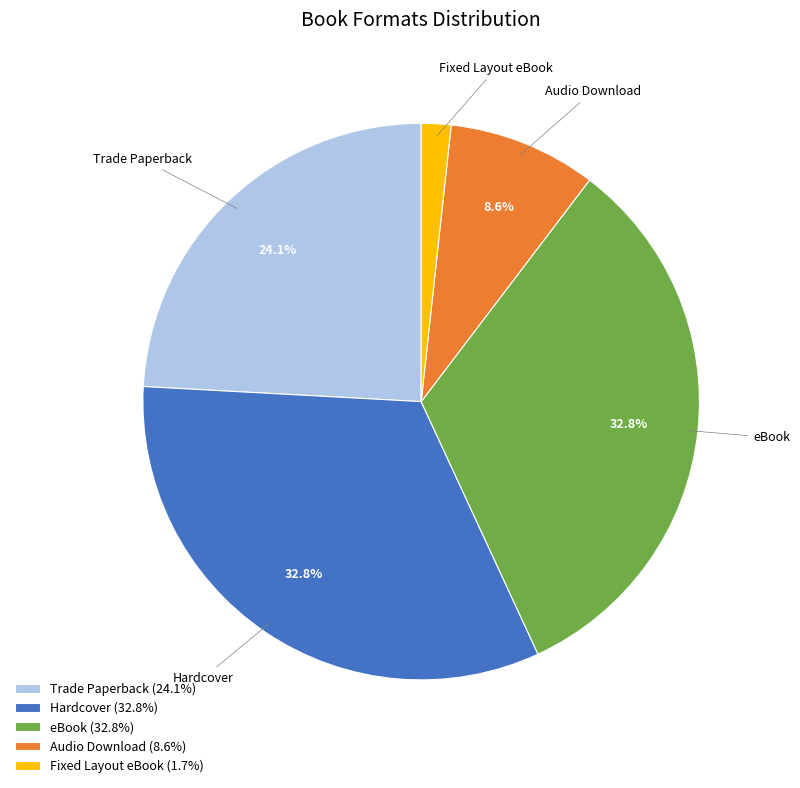

What percentage is the Hardcover slice, to the nearest percent?

33%